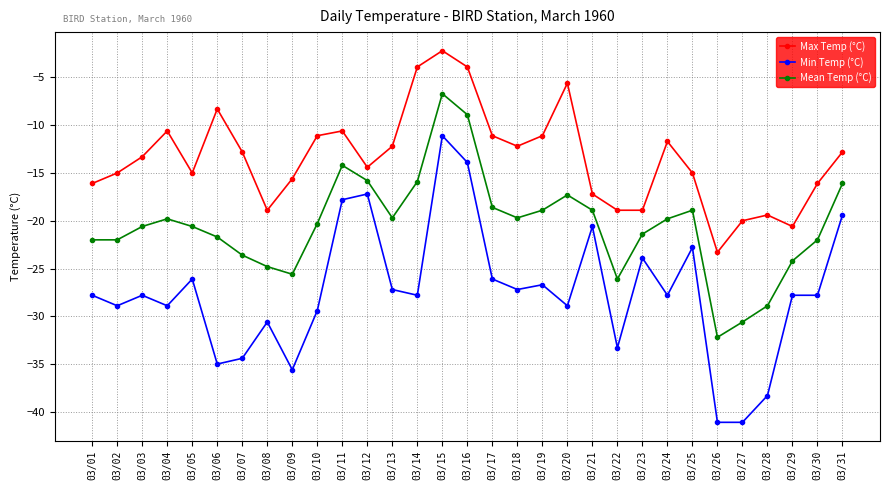

What are all the series names shown in the legend?

Max Temp (°C), Min Temp (°C), Mean Temp (°C)